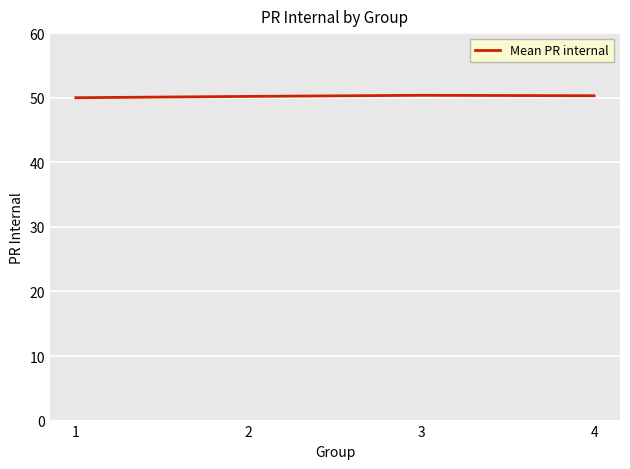

What is the sum of all values?

200.9